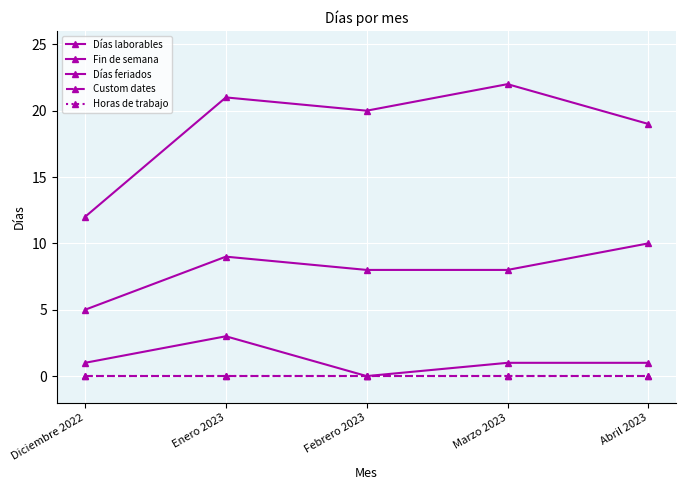

Is this an area chart (filled region under the line)?

No